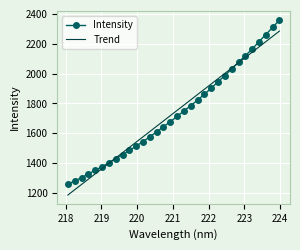

List the series in order of their peak value, lowest first.

Trend, Intensity